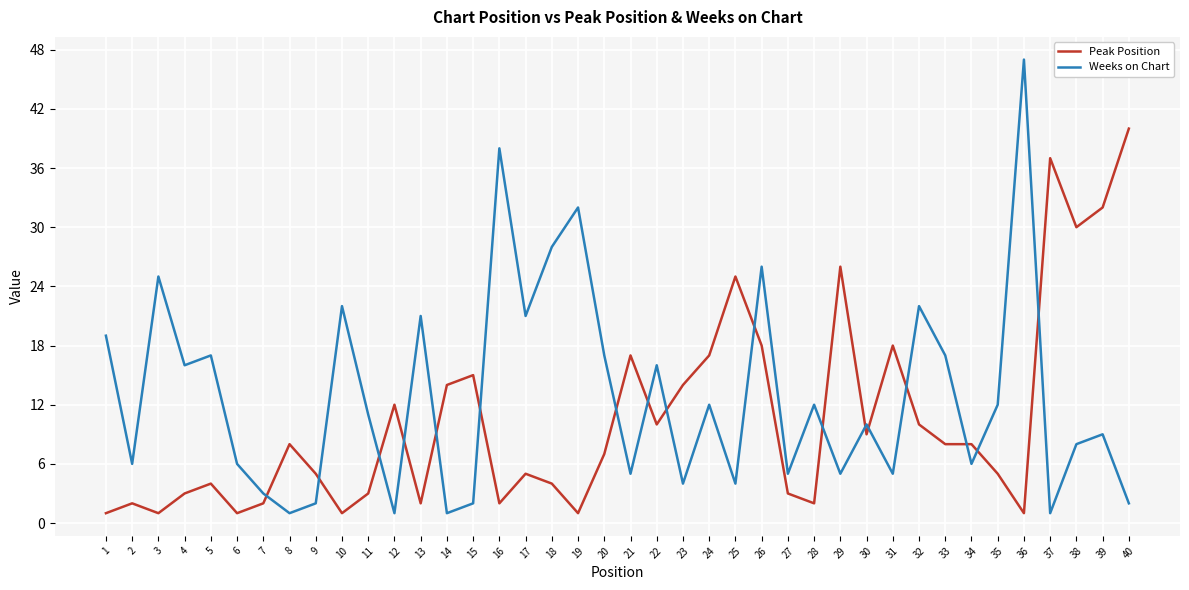

Which series has the largest range (max minus min)?

Weeks on Chart